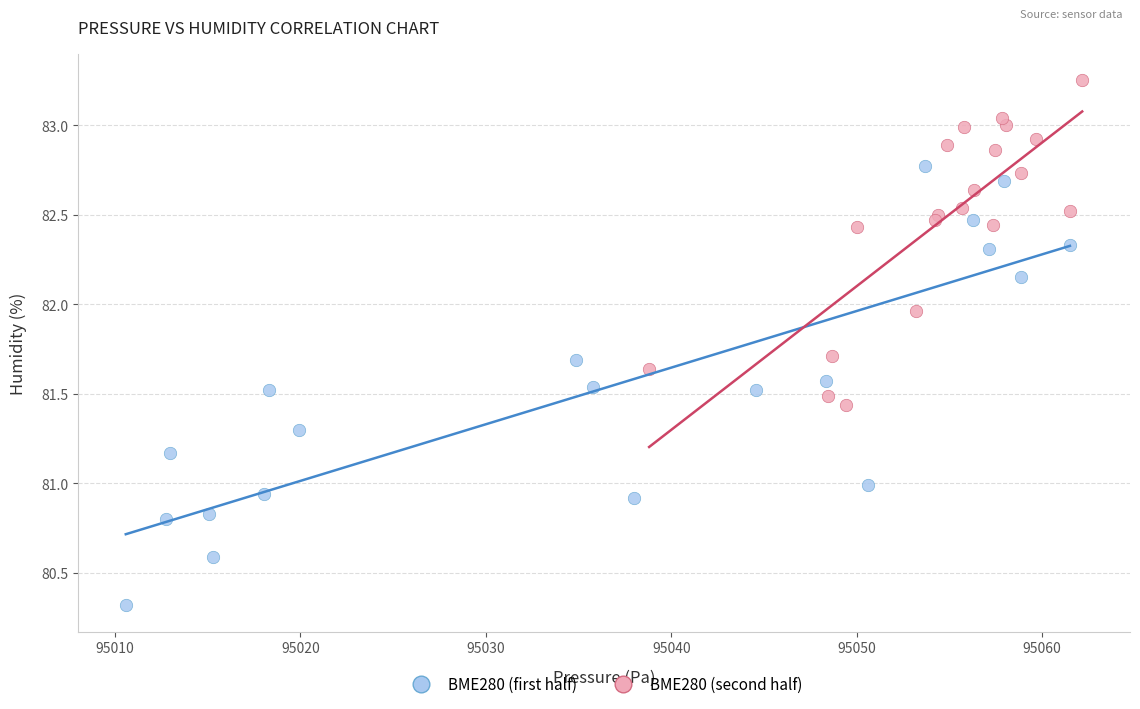

Which series has the widest spread of Y values?

BME280 (first half)